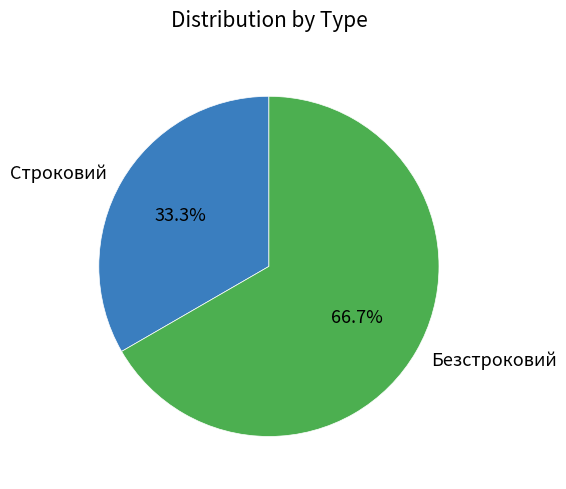

Rank the categories by value from highest to lowest.

Безстроковий, Строковий